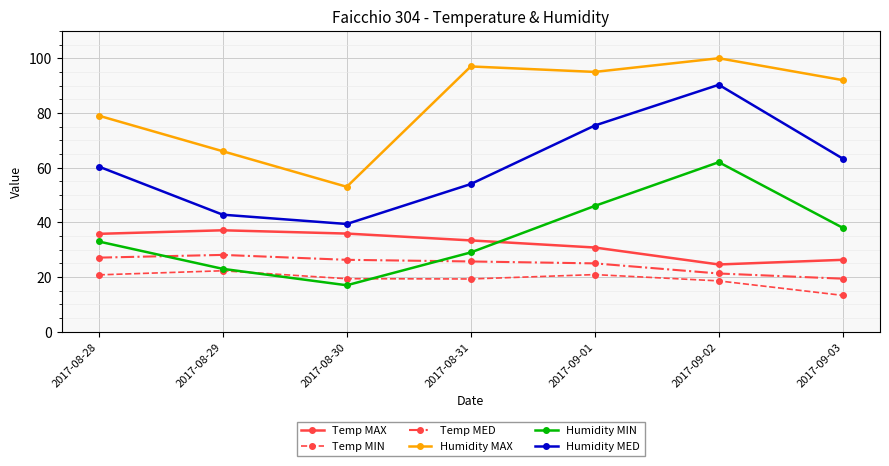

At 2017-08-31, list the series in order from largest to smallest.

Humidity MAX, Humidity MED, Temp MAX, Humidity MIN, Temp MED, Temp MIN